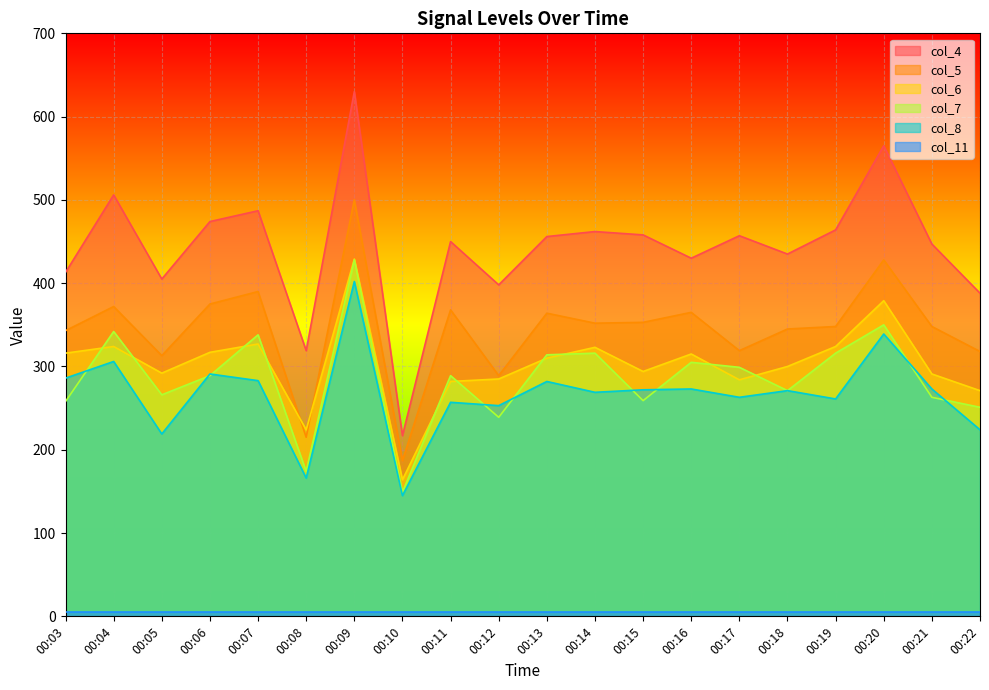

What is the average value of the col_8 series?

267